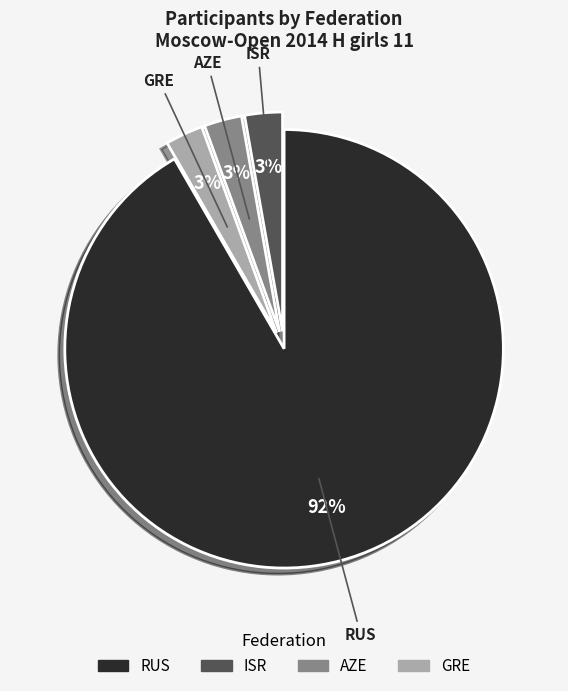

To the nearest percent, what percentage of the pie is AZE?

3%